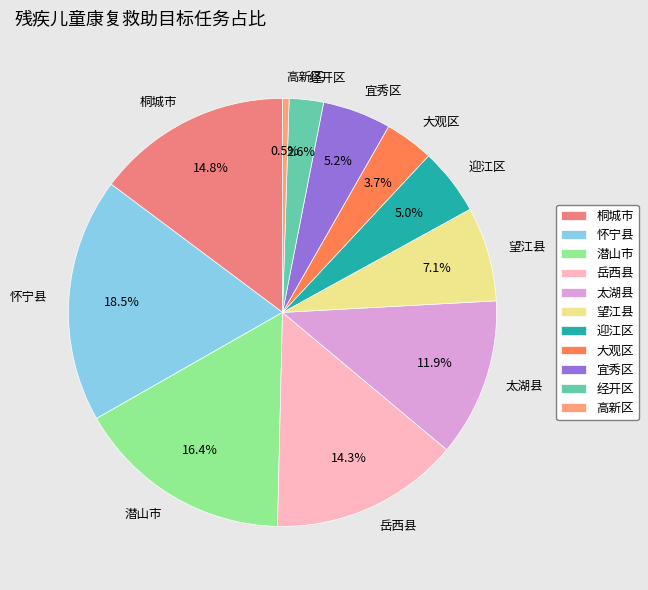

What percentage is the 潜山市 slice, to the nearest percent?

16%